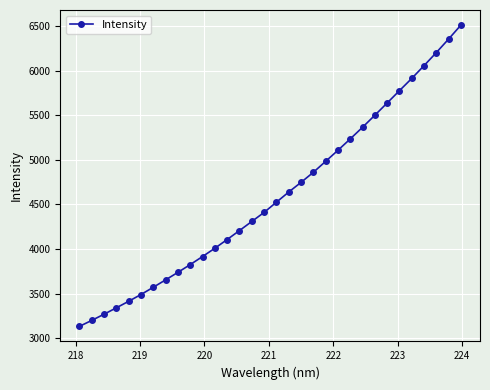

What is the sum of all values?

147006.2